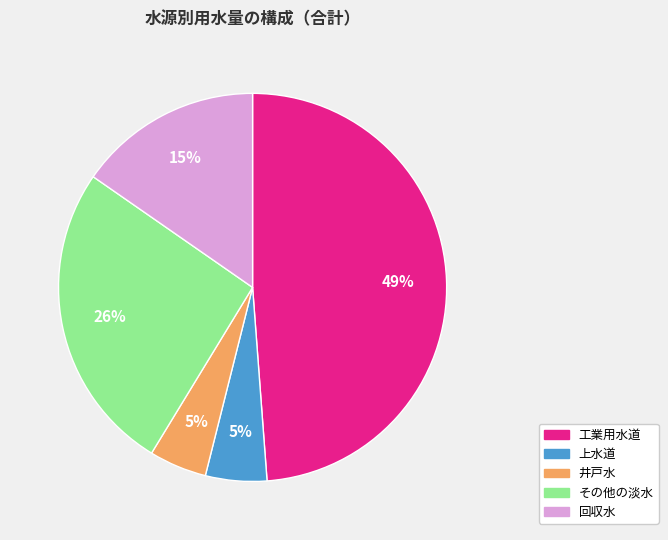

The 上水道 slice represents 1% of the pie. True or false?

False